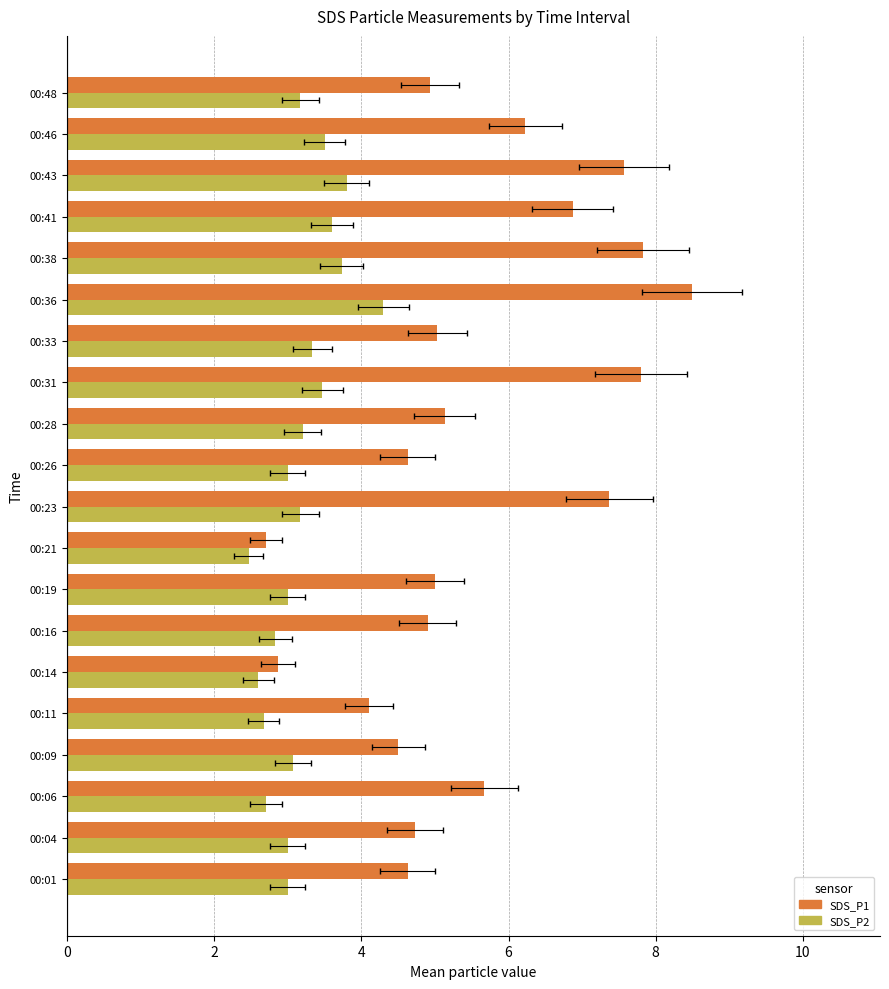

What is the approximate value of SDS_P2 at 00:04?

3.0